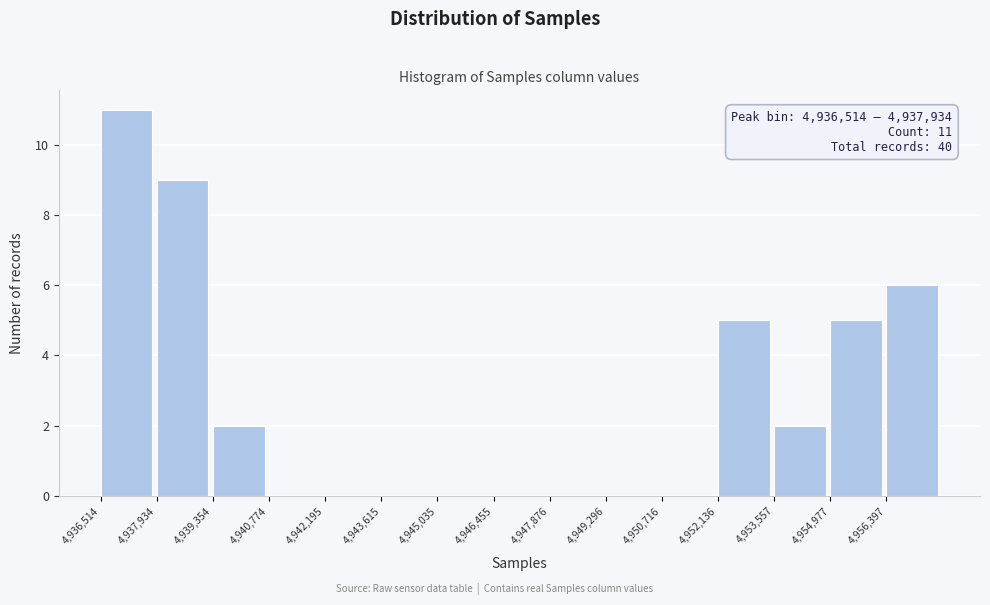

Which range on the x-axis has the tallest bar?

4936600 to 4938000